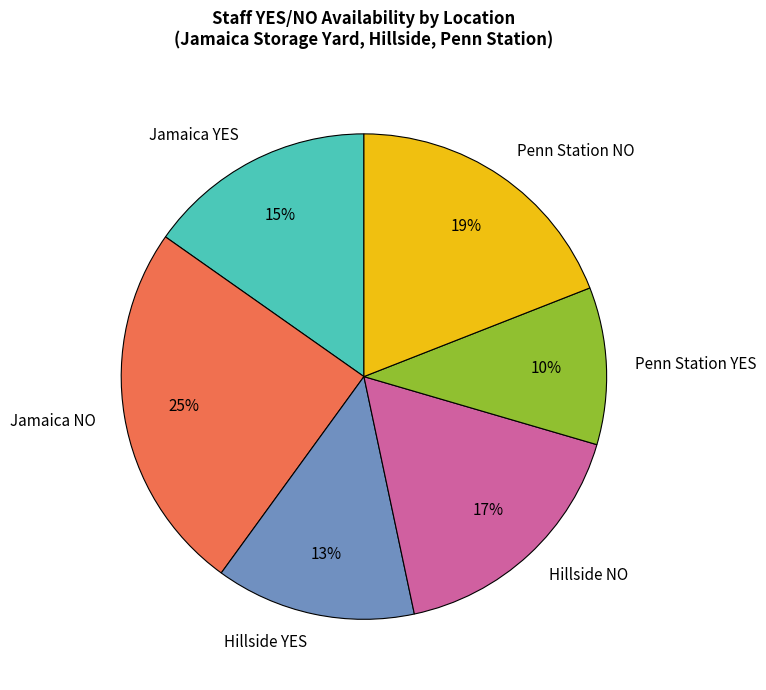

Is there any slice that represents more than half of the pie?

No